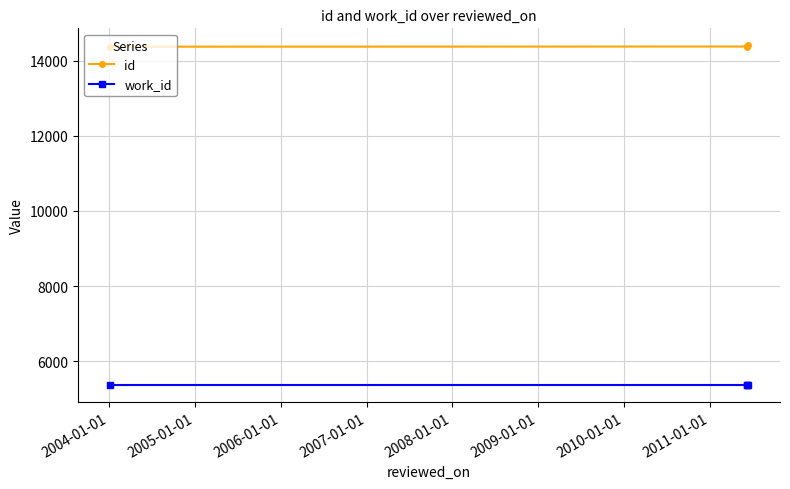

Is it true that work_id equals 1134 at 2006-01-01?

False